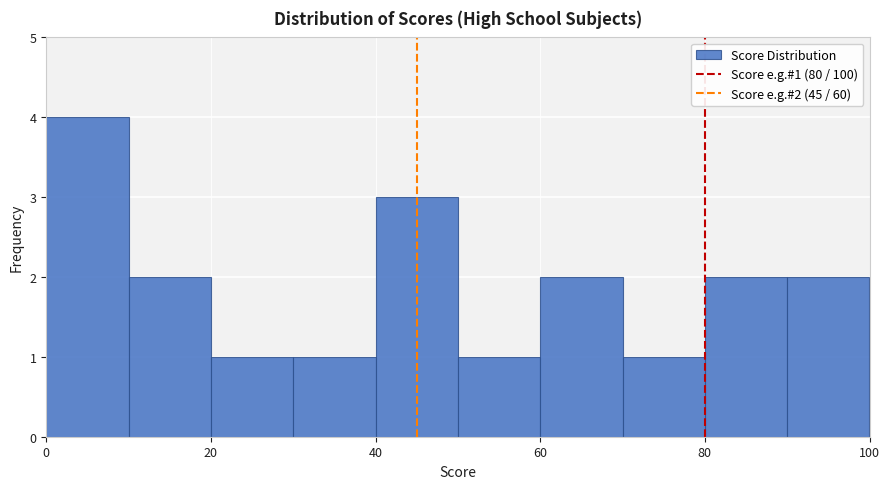

Which range on the x-axis has the tallest bar?

0 to 10